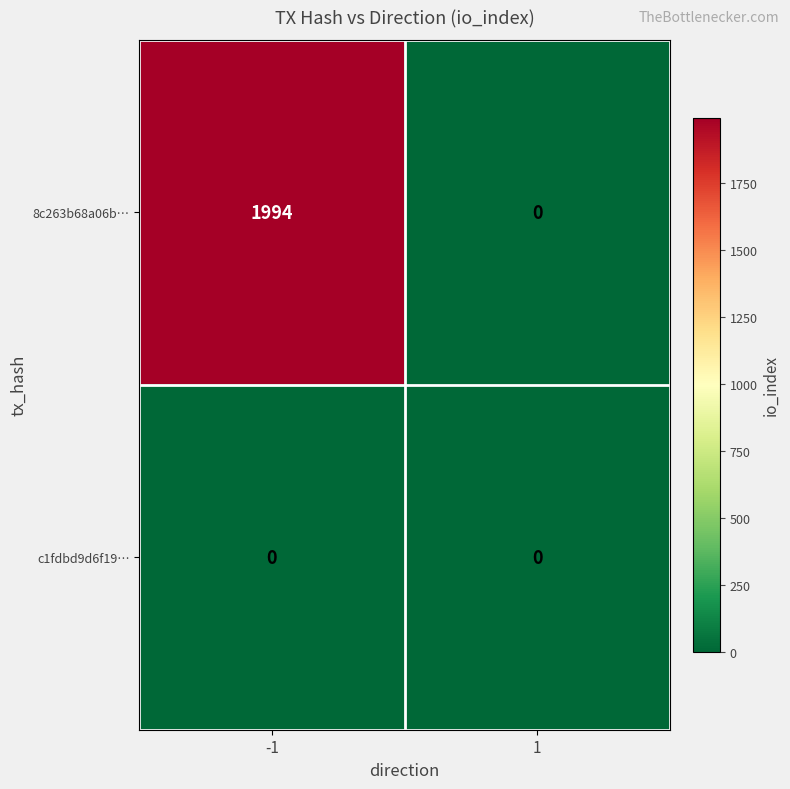

List the series in order of their overall mean, lowest first.

c1fdbd9d6f19…, 8c263b68a06b…